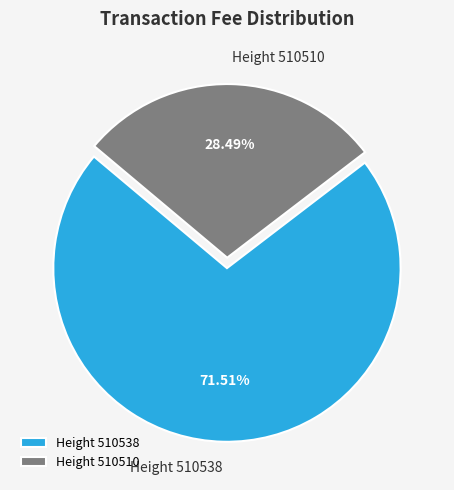

Count the number of slices in the pie.

2